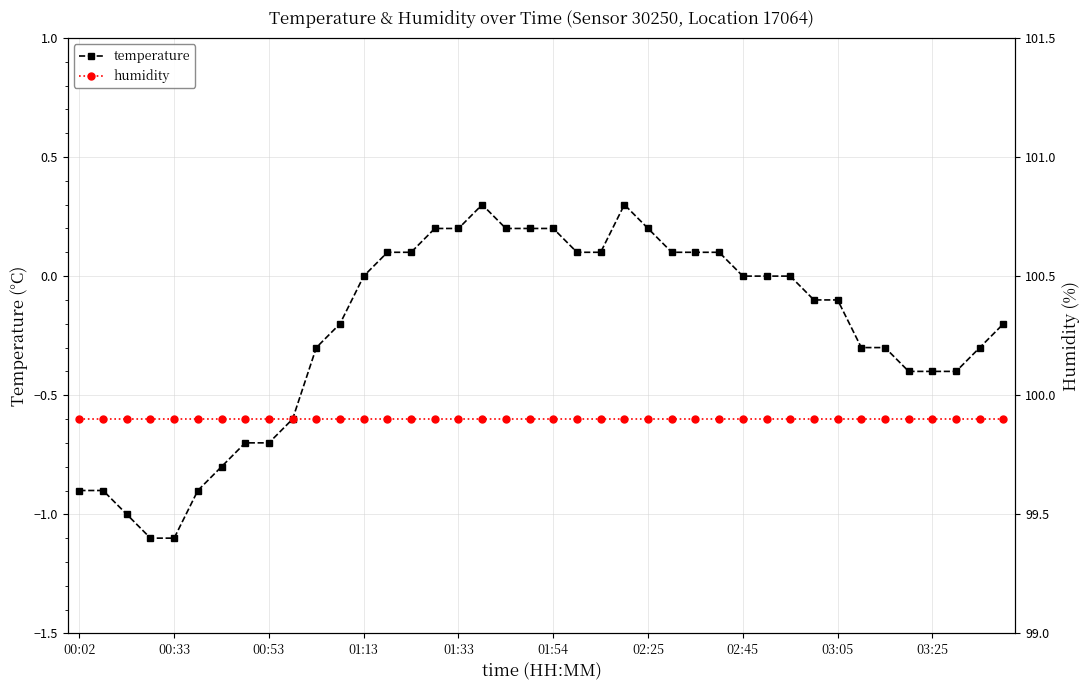

Reading left to right, extract all data points from this chart.

temperature: -0.9	-0.9	-1.0	-1.1	-1.1	-0.9	-0.8	-0.7	-0.7	-0.6	-0.3	-0.2	0.0	0.1	0.1	0.2	0.2	0.3	0.2	0.2	0.2	0.1	0.1	0.3	0.2	0.1	0.1	0.1	0.0	0.0	0.0	-0.1	-0.1	-0.3	-0.3	-0.4	-0.4	-0.4	-0.3	-0.2
humidity: 99.9	99.9	99.9	99.9	99.9	99.9	99.9	99.9	99.9	99.9	99.9	99.9	99.9	99.9	99.9	99.9	99.9	99.9	99.9	99.9	99.9	99.9	99.9	99.9	99.9	99.9	99.9	99.9	99.9	99.9	99.9	99.9	99.9	99.9	99.9	99.9	99.9	99.9	99.9	99.9